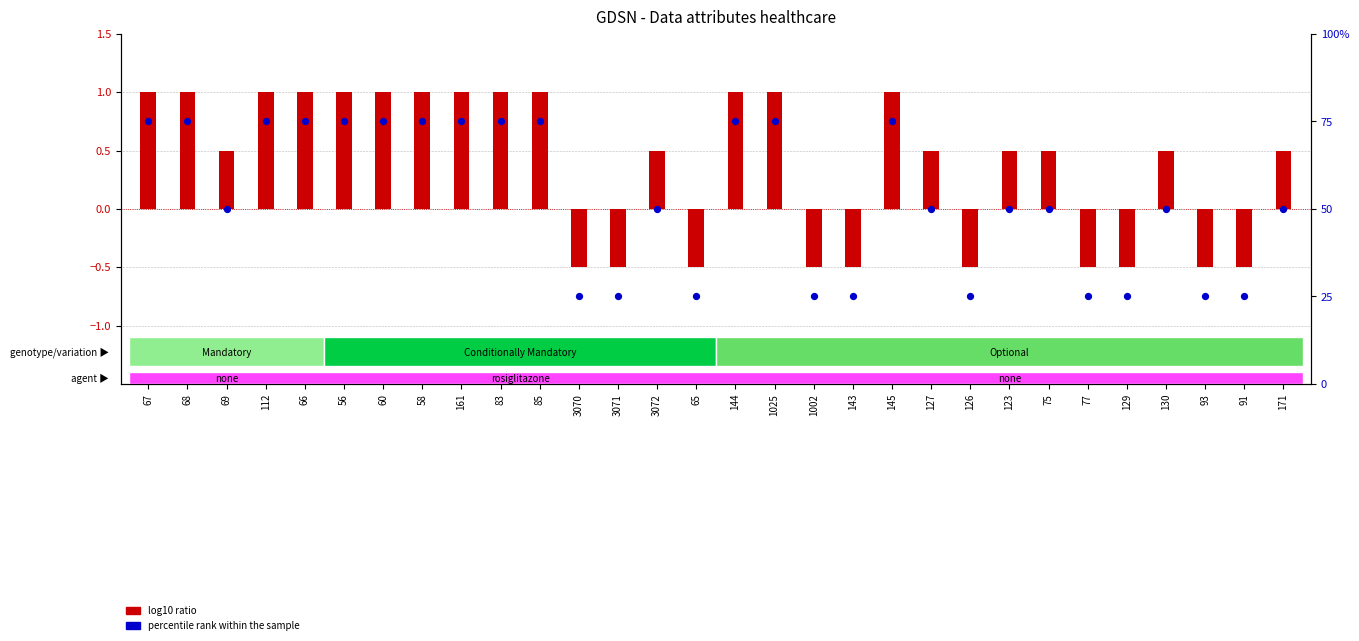

Which series has the largest total across all categories?

percentile rank within the sample